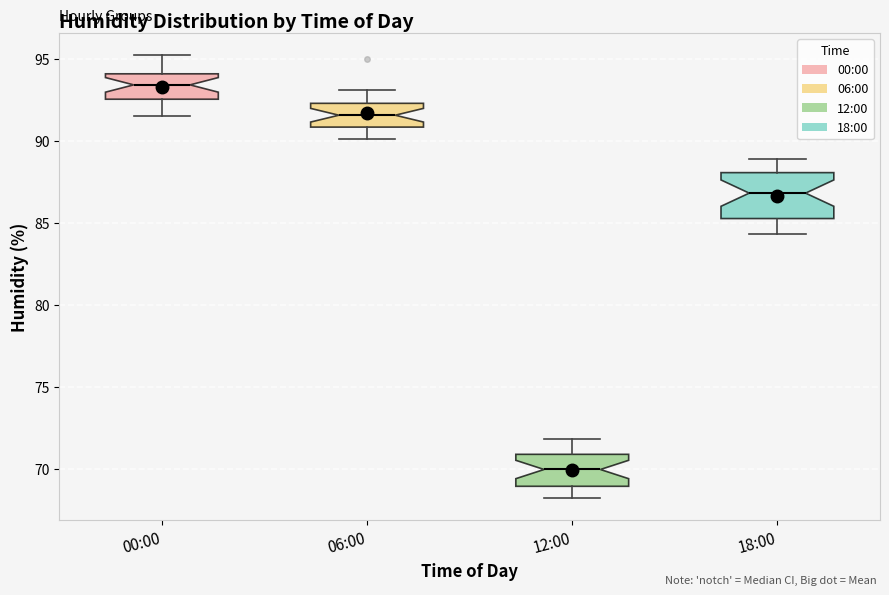

Comparing the boxes themselves (not the whiskers), which one is the tallest?

18:00